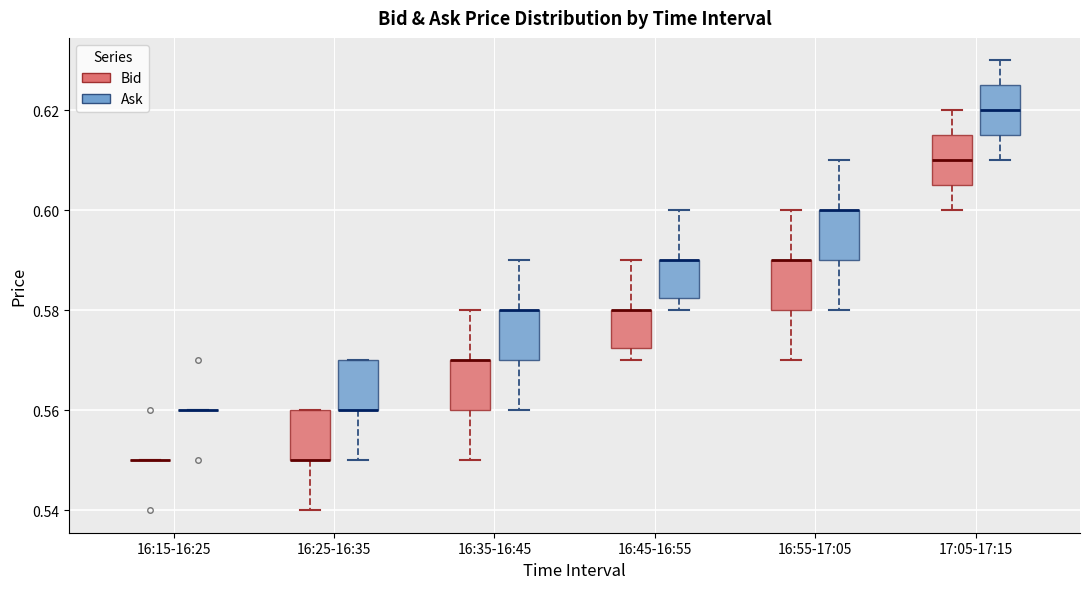

Reading left to right, read every box against the y-axis: the position of its median line, the range the box covers, and the ends of its whiskers. The values are not printed on the chart, so give them approximately, as read against the axis.

16:15-16:25 (Bid): box collapsed to a line at 0.550, whiskers 0.550 to 0.550
16:15-16:25 (Ask): box collapsed to a line at 0.560, whiskers 0.560 to 0.560
16:25-16:35 (Bid): median 0.550 (drawn on the box's lower edge), box 0.550 to 0.560, whiskers 0.540 to 0.560
16:25-16:35 (Ask): median 0.560 (drawn on the box's lower edge), box 0.560 to 0.570, whiskers 0.550 to 0.570
16:35-16:45 (Bid): median 0.570 (drawn on the box's upper edge), box 0.560 to 0.570, whiskers 0.550 to 0.580
16:35-16:45 (Ask): median 0.580 (drawn on the box's upper edge), box 0.570 to 0.580, whiskers 0.560 to 0.590
16:45-16:55 (Bid): median 0.580 (drawn on the box's upper edge), box 0.572 to 0.580, whiskers 0.570 to 0.590
16:45-16:55 (Ask): median 0.590 (drawn on the box's upper edge), box 0.582 to 0.590, whiskers 0.580 to 0.600
16:55-17:05 (Bid): median 0.590 (drawn on the box's upper edge), box 0.580 to 0.590, whiskers 0.570 to 0.600
16:55-17:05 (Ask): median 0.600 (drawn on the box's upper edge), box 0.590 to 0.600, whiskers 0.580 to 0.610
17:05-17:15 (Bid): median 0.610, box 0.606 to 0.616, whiskers 0.600 to 0.620
17:05-17:15 (Ask): median 0.620, box 0.616 to 0.626, whiskers 0.610 to 0.630